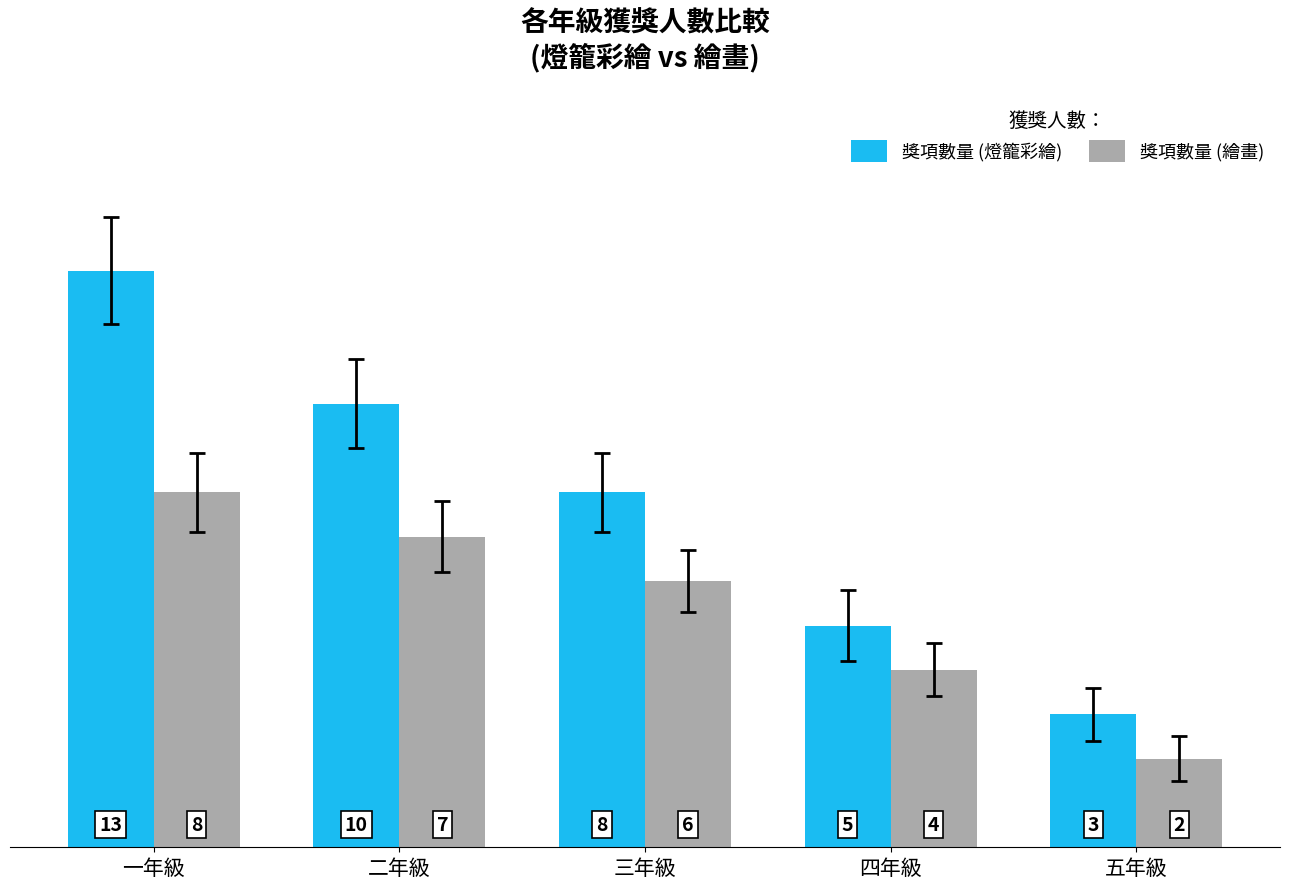

True or false: 獎項數量 (繪畫) has a value of 4 at 四年級.

True